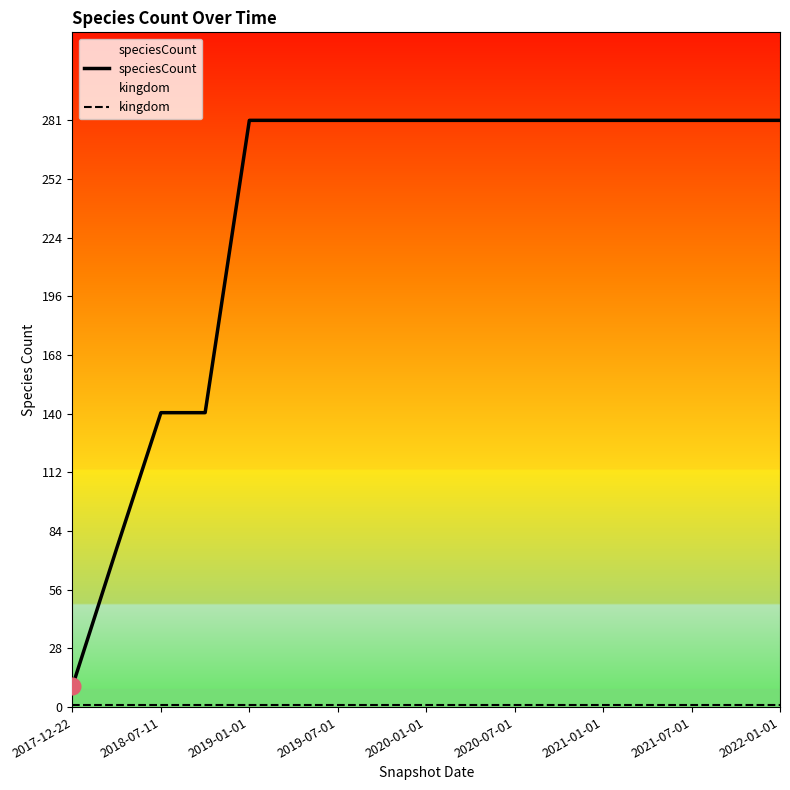

Reading left to right, list all the values displayed in this chart.

speciesCount: 10	76	141	141	281	281	281	281	281	281	281	281	281	281	281	281	281
kingdom: 1	1	1	1	1	1	1	1	1	1	1	1	1	1	1	1	1